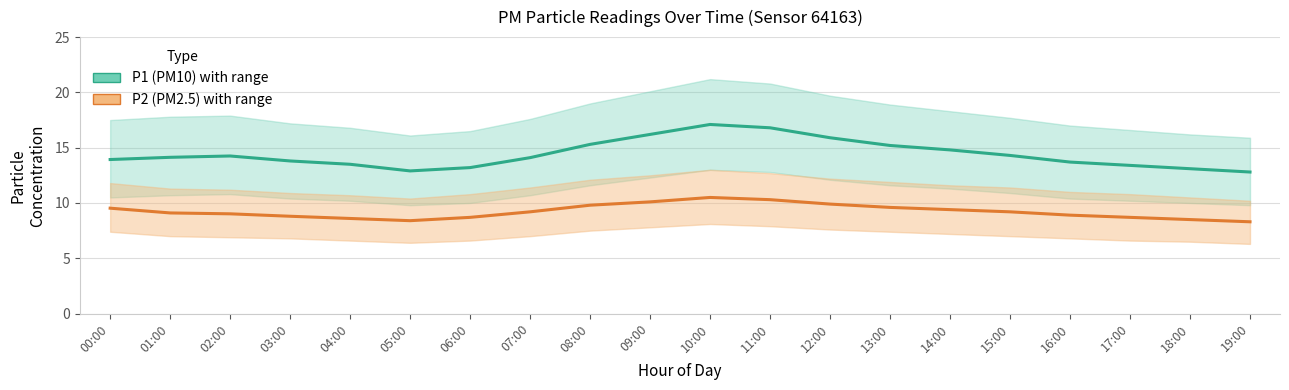

What is the greatest value displayed?

17.1